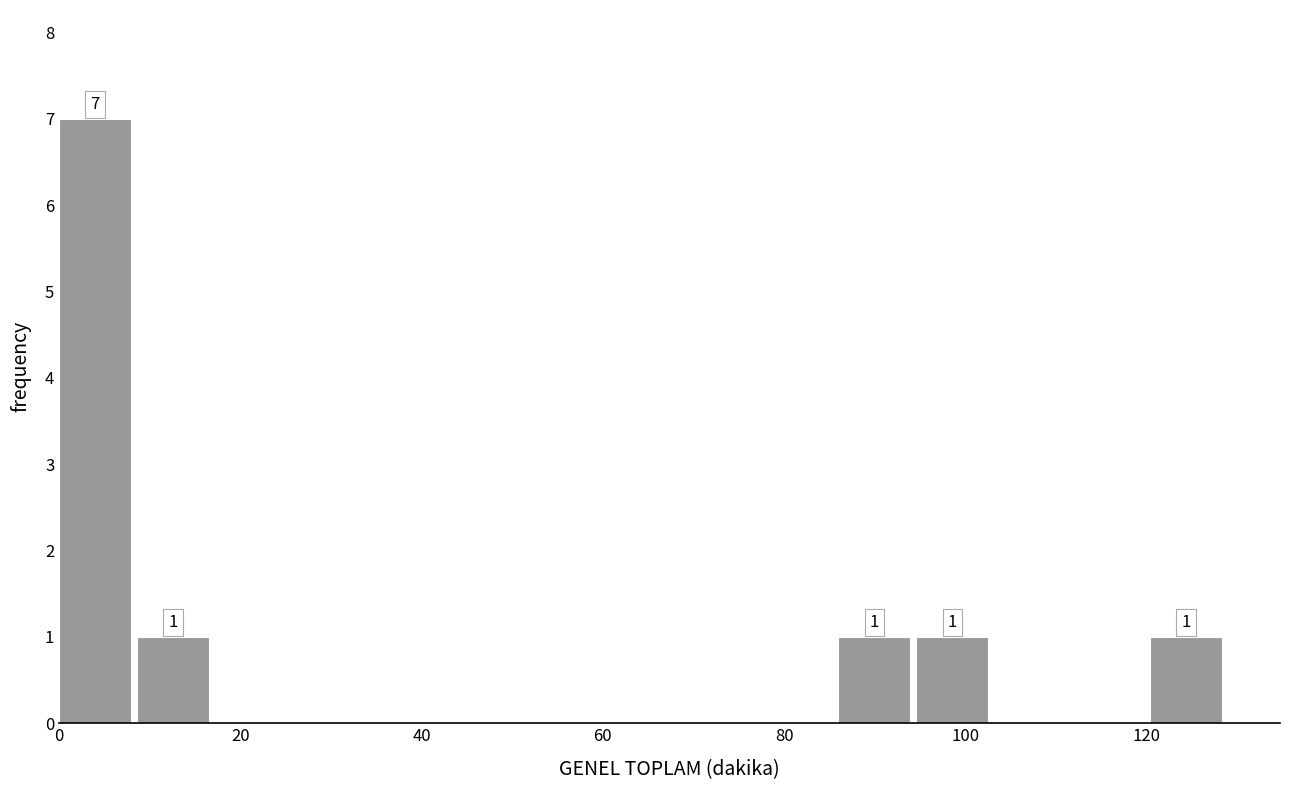

Over which range of the x-axis is the bar tallest?

0 to 8